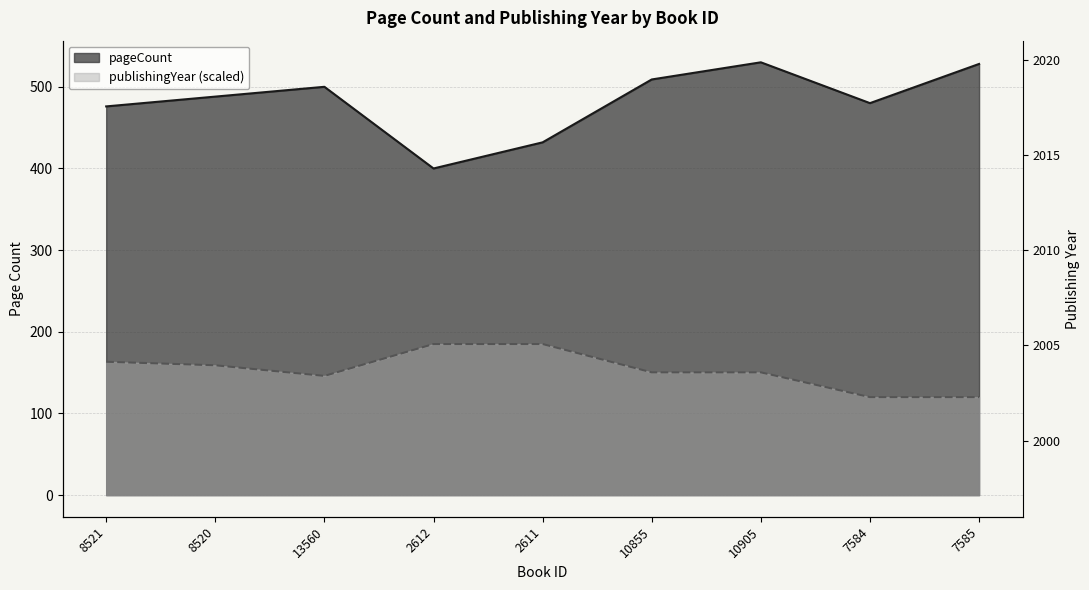

Rank the series at 7584 from highest to lowest value.

publishingYear, pageCount